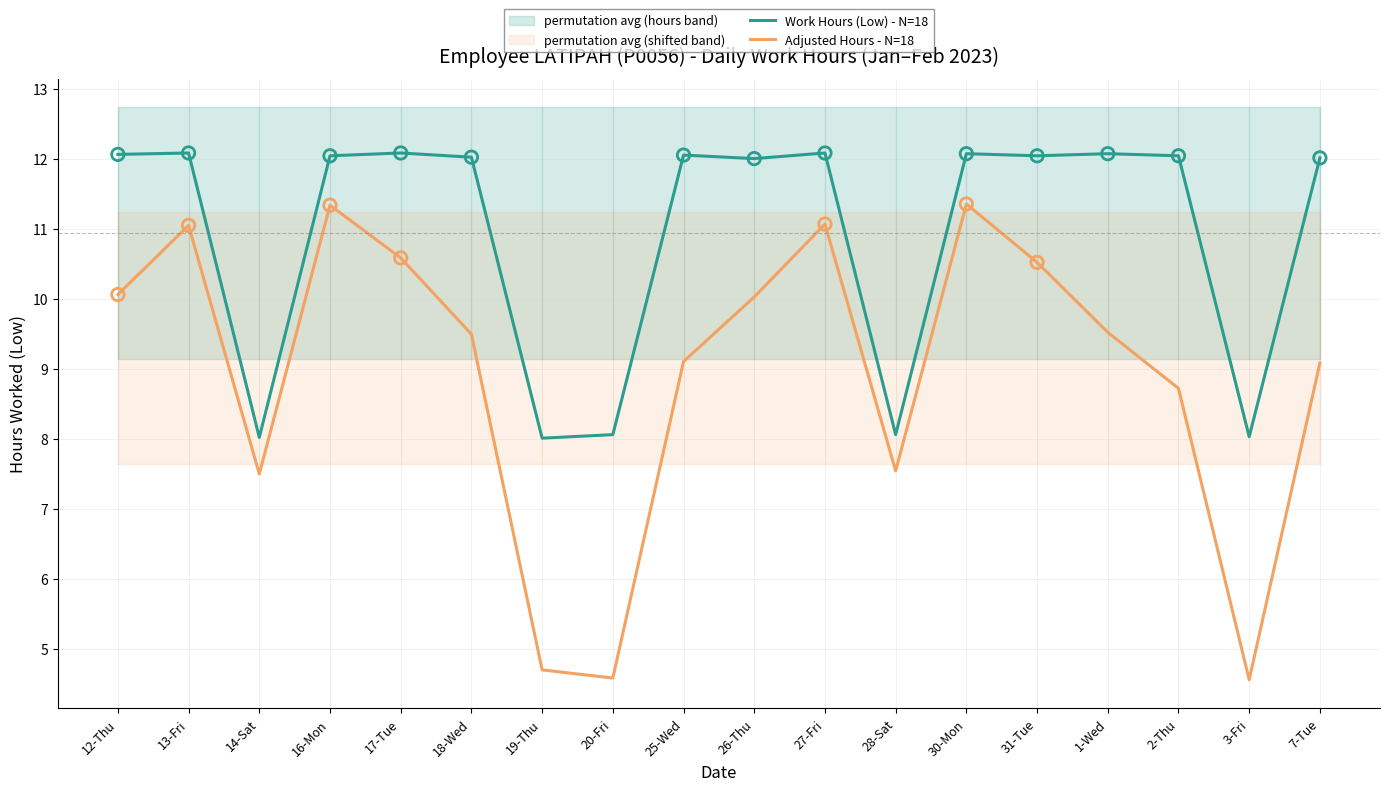

At how many categories does at least one series exceed 4?

18